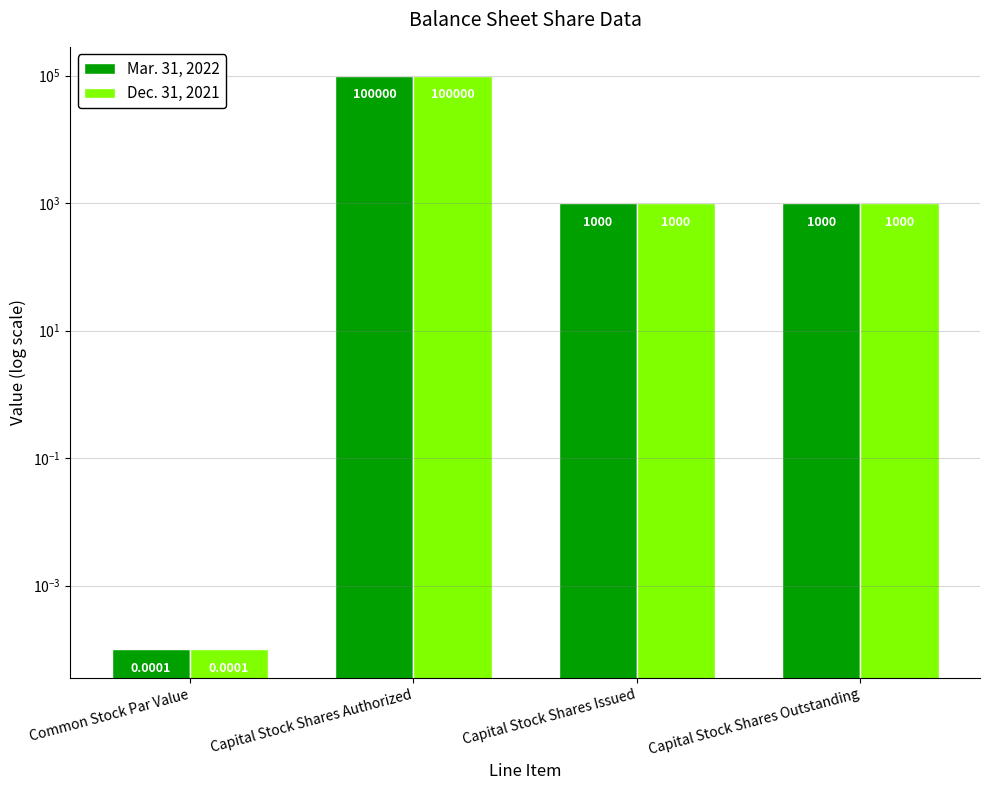

Which category has the highest value across all series?

Capital Stock Shares Authorized